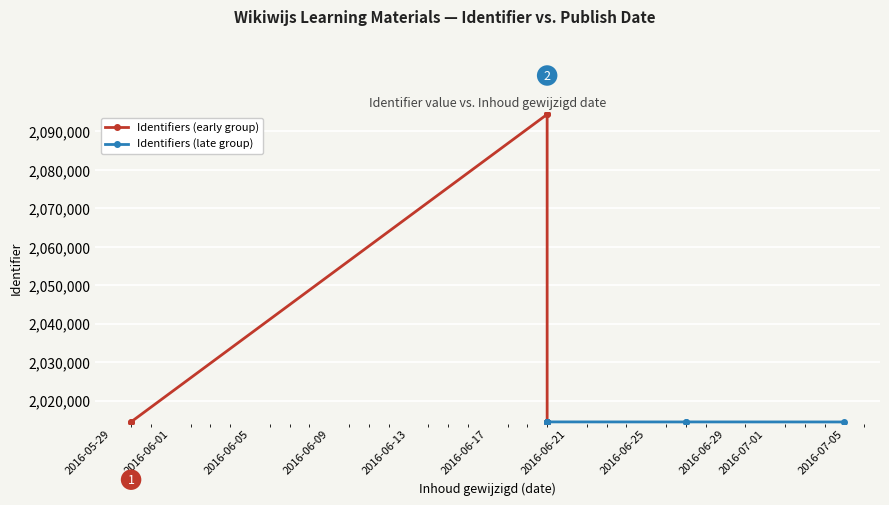

Reading left to right, what are all the values shown in this chart?

Identifiers (early group): 2014441	2014462	2094418	2094514	2014442	2014444	2014448
Identifiers (late group): 2014453	2014455	2014459	2014461	2014450	2014458	2014446